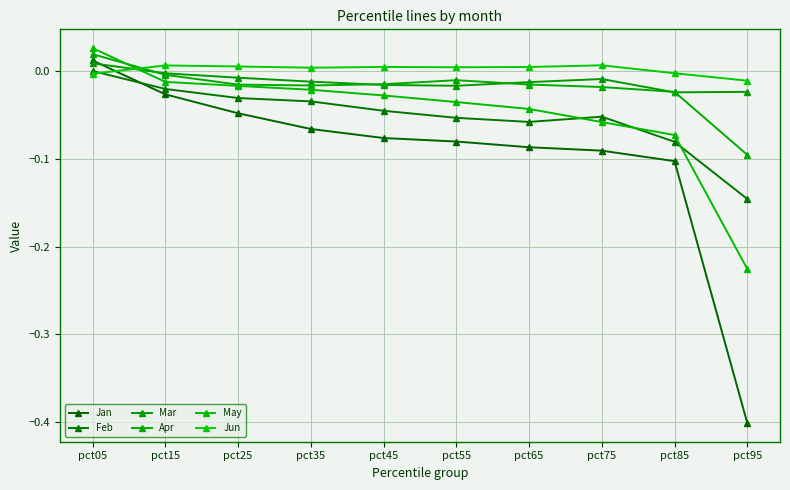

Reading left to right, transcribe all the data shown in this chart.

Jan: pct05=0.0	pct15=-0.0	pct25=-0.0	pct35=-0.1	pct45=-0.1	pct55=-0.1	pct65=-0.1	pct75=-0.1	pct85=-0.1	pct95=-0.4
Feb: pct05=0.0	pct15=-0.0	pct25=-0.0	pct35=-0.0	pct45=-0.0	pct55=-0.1	pct65=-0.1	pct75=-0.1	pct85=-0.1	pct95=-0.1
Mar: pct05=0.0	pct15=-0.0	pct25=-0.0	pct35=-0.0	pct45=-0.0	pct55=-0.0	pct65=-0.0	pct75=-0.0	pct85=-0.0	pct95=-0.0
Apr: pct05=0.0	pct15=-0.0	pct25=-0.0	pct35=-0.0	pct45=-0.0	pct55=-0.0	pct65=-0.0	pct75=-0.0	pct85=-0.0	pct95=-0.1
May: pct05=0.0	pct15=-0.0	pct25=-0.0	pct35=-0.0	pct45=-0.0	pct55=-0.0	pct65=-0.0	pct75=-0.1	pct85=-0.1	pct95=-0.2
Jun: pct05=-0.0	pct15=0.0	pct25=0.0	pct35=0.0	pct45=0.0	pct55=0.0	pct65=0.0	pct75=0.0	pct85=-0.0	pct95=-0.0